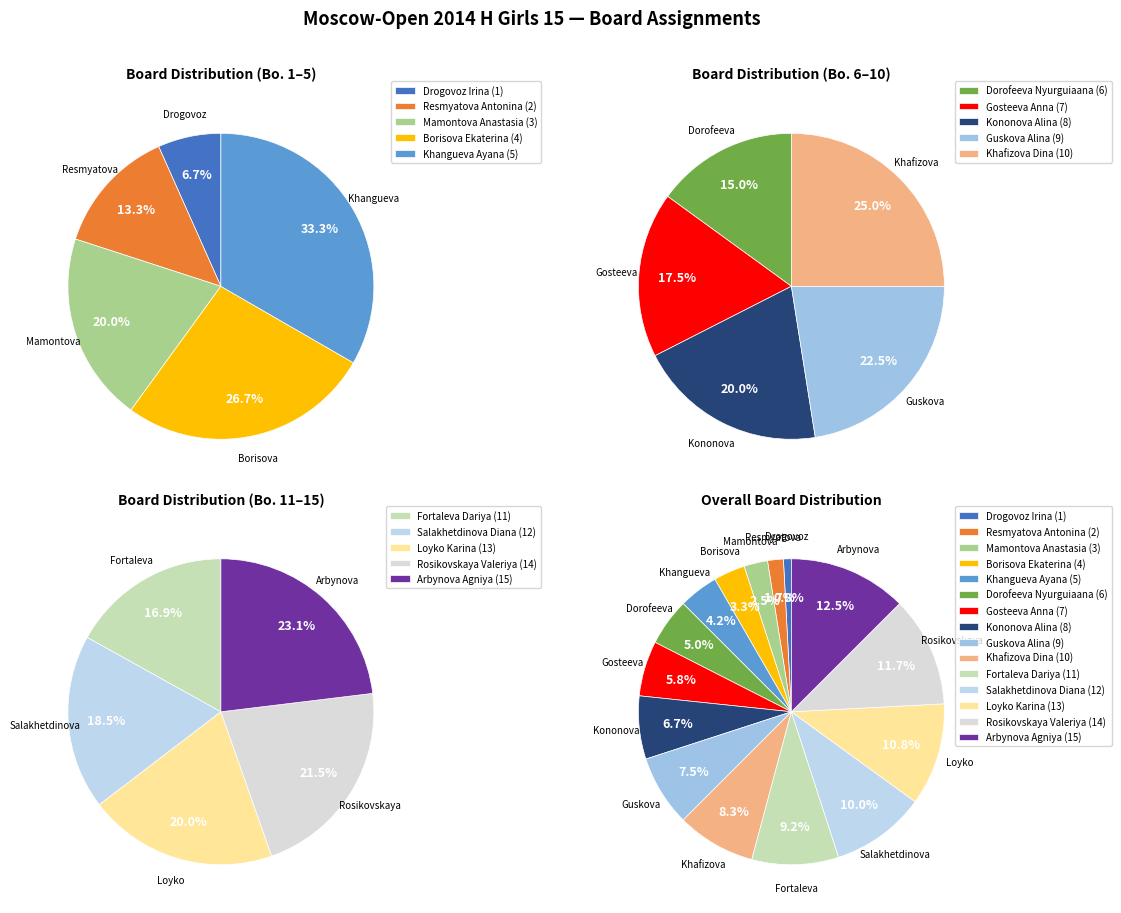

What percentage do Dorofeeva Nyurguiaana and Borisova Ekaterina together represent?

8.3%